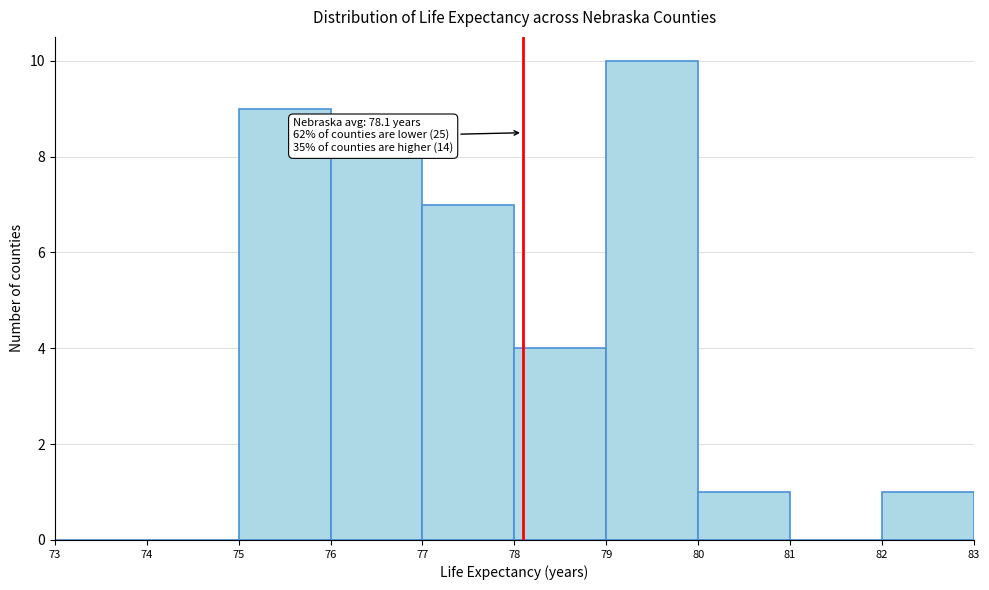

Over which range of the x-axis is the bar tallest?

79 to 80